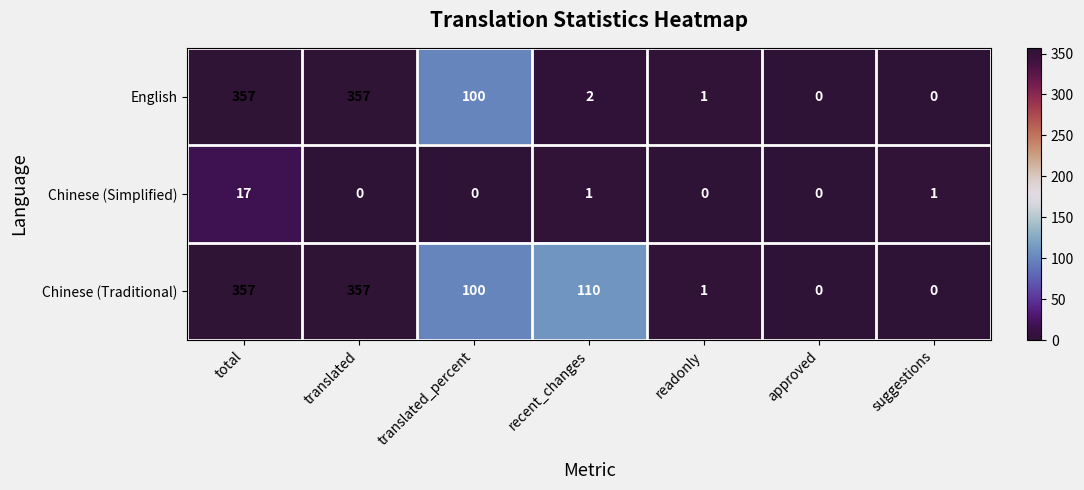

What is the spread (max minus min) of values at translated?

357